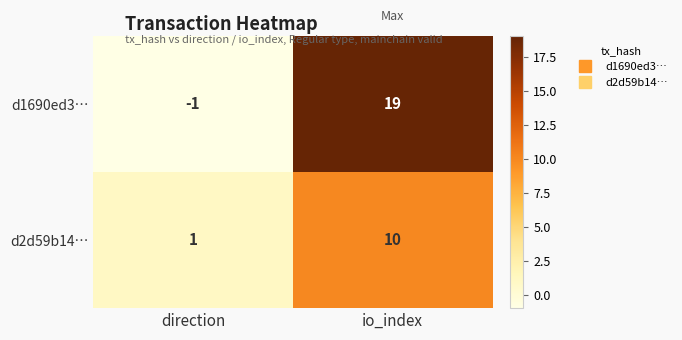

At which category does the chart reach its peak across all series?

io_index